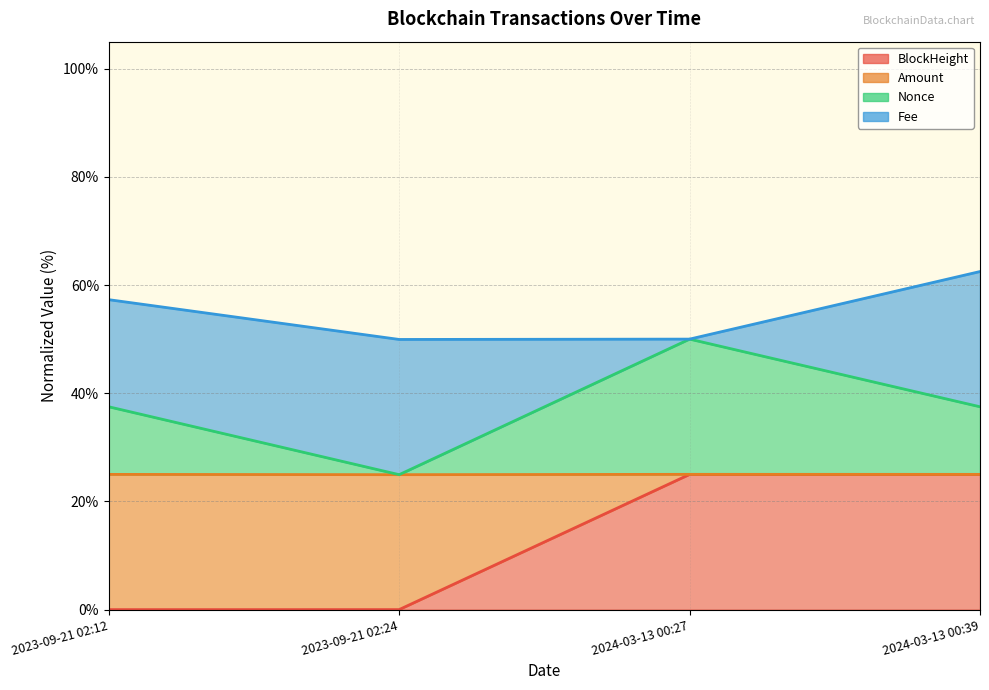

What is the difference between the maximum and minimum values in the BlockHeight series?

25.0